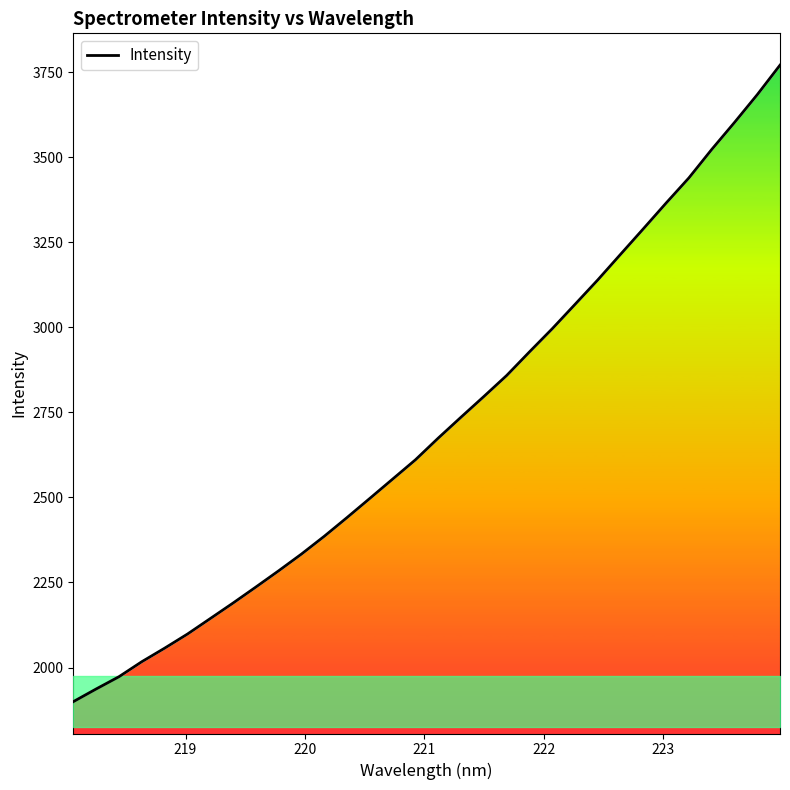

The chart shows a value of 4381.1 at 23. True or false?

False